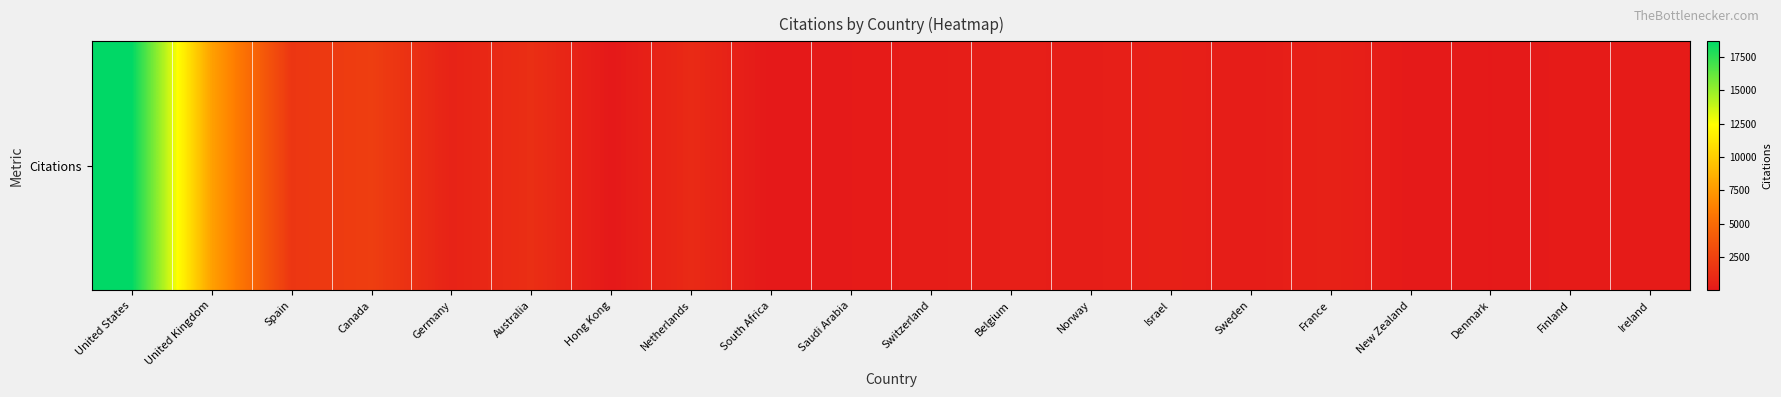

Which category has the highest value across all series?

United States